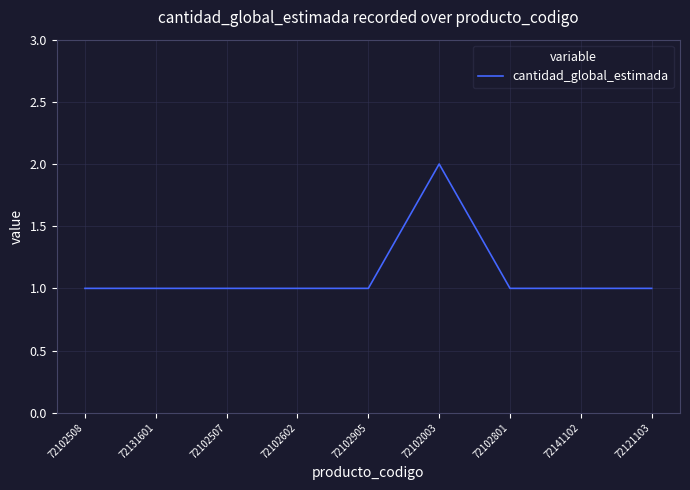

What is the minimum value shown in the chart?

1